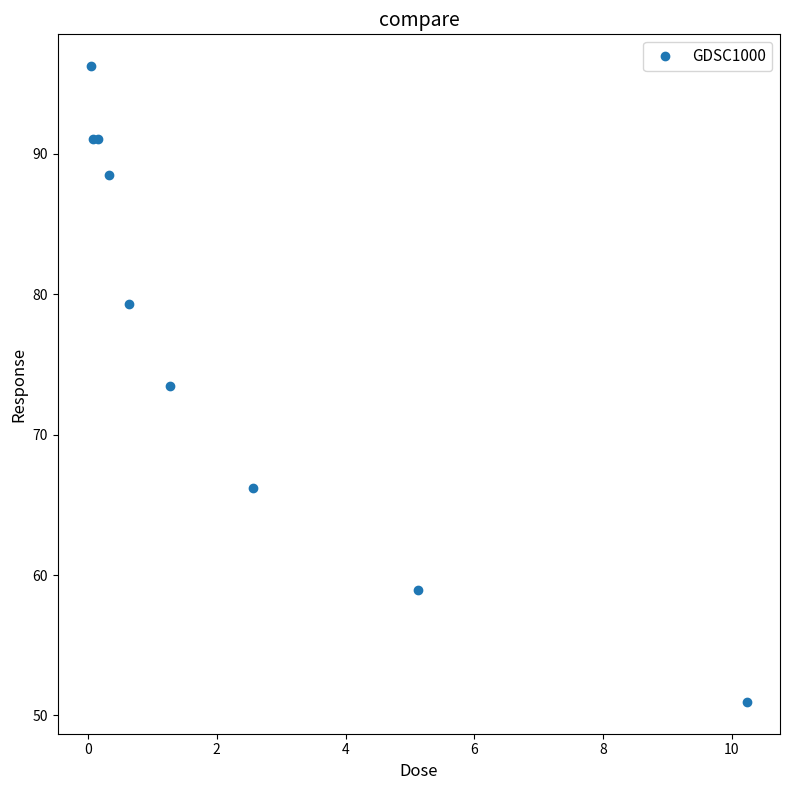

What is the smallest value displayed?

51.0